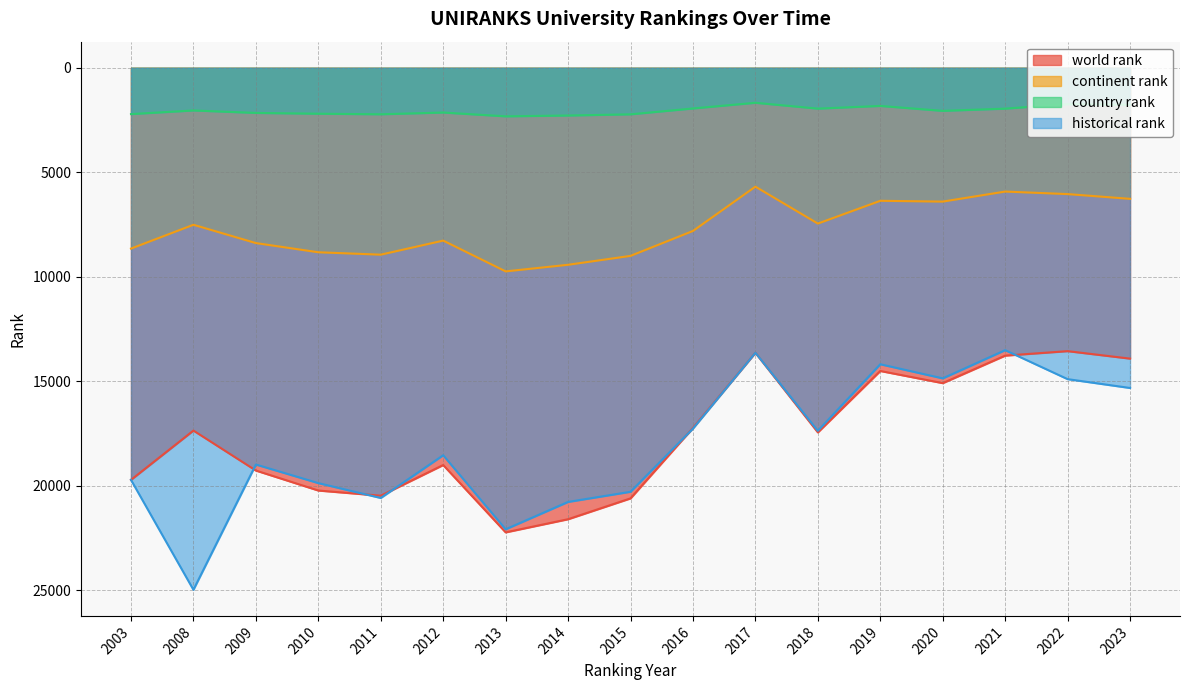

The continent rank series shows 1820 at 2003. True or false?

False